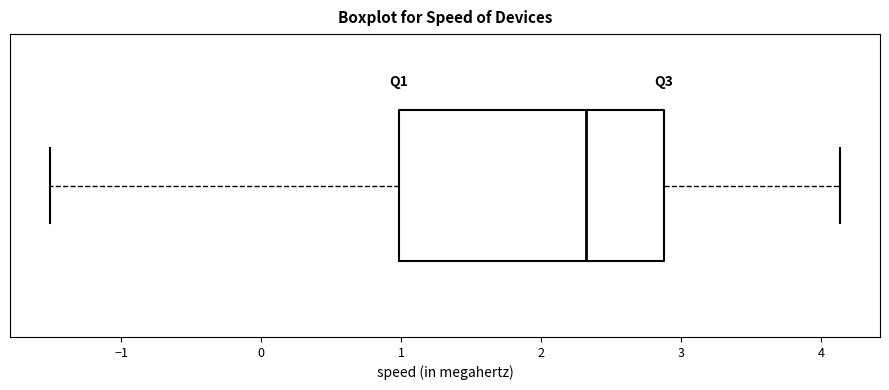

Where does the median line of the box sit on the x-axis? The values are not printed on the chart, so give them approximately, as read against the axis.

2.3